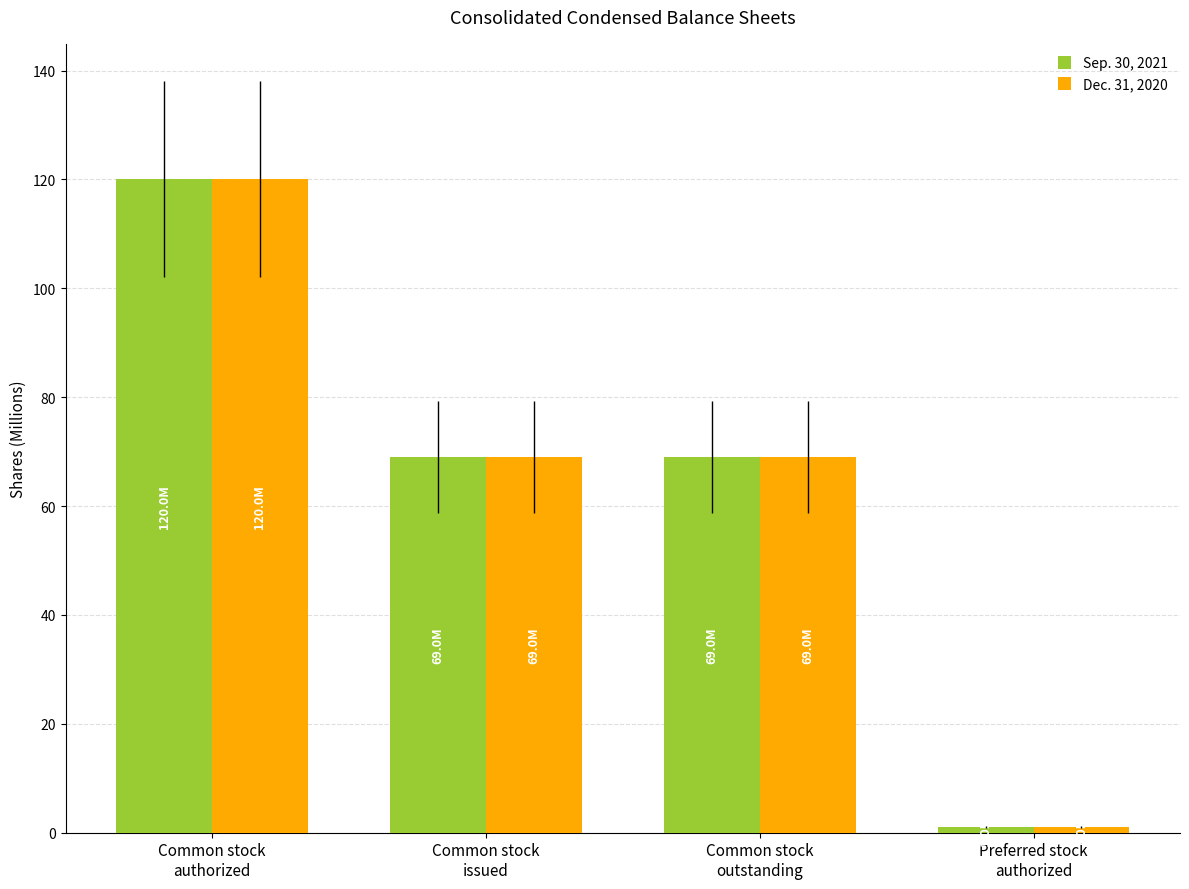

How many data points does each series have?

4